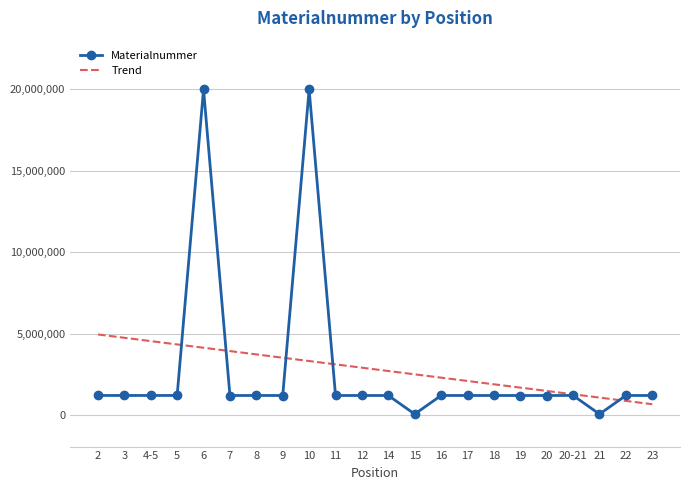

The Materialnummer series shows 20002952.0 at 10. True or false?

True